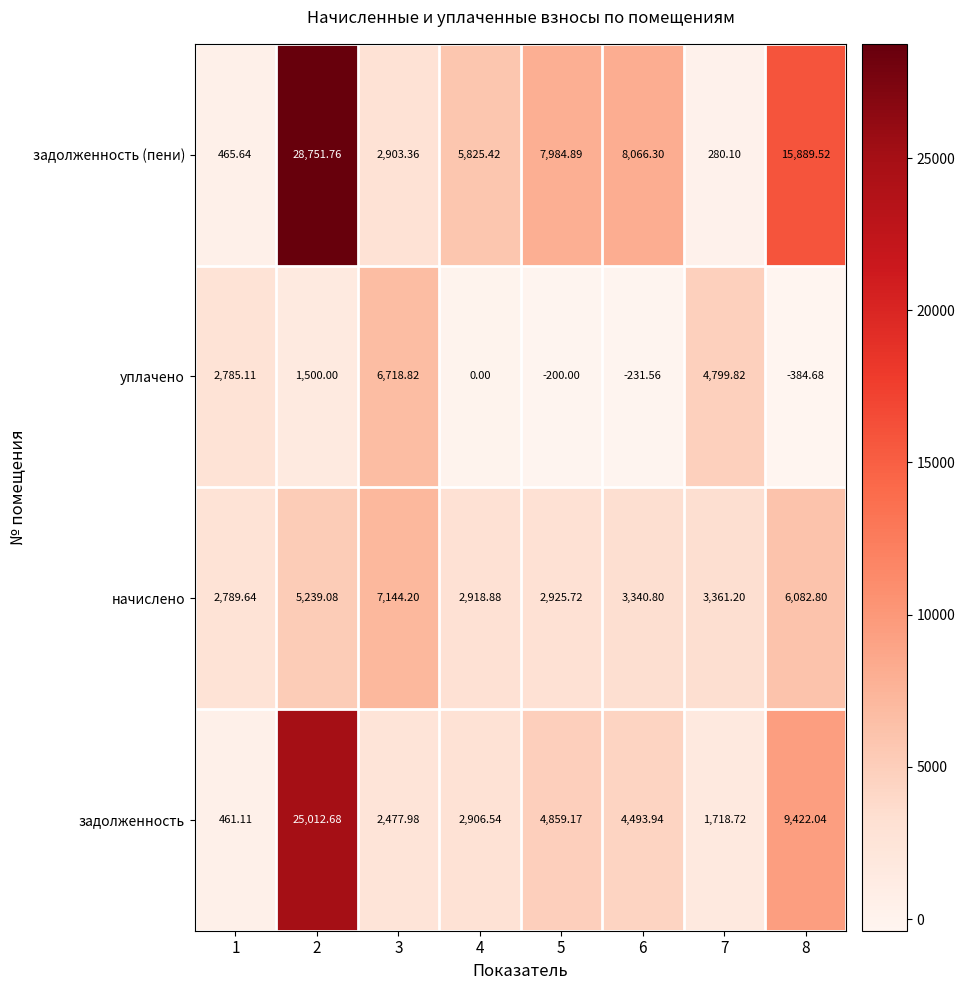

Between 2 and 8, which series saw the biggest shift?

задолженность